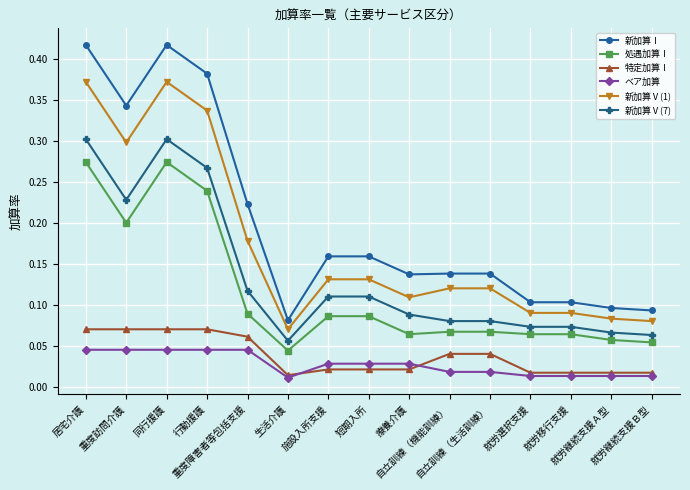

Rank the series by their maximum value, from highest to lowest.

新加算Ⅰ, 新加算Ⅴ(1), 新加算Ⅴ(7), 処遇加算Ⅰ, 特定加算Ⅰ, ベア加算